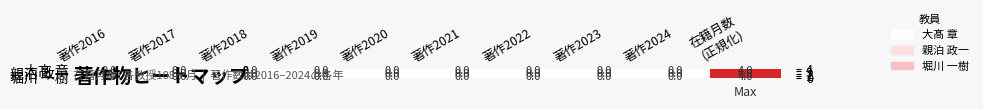

What is the sum of all 大髙 章 values?

4